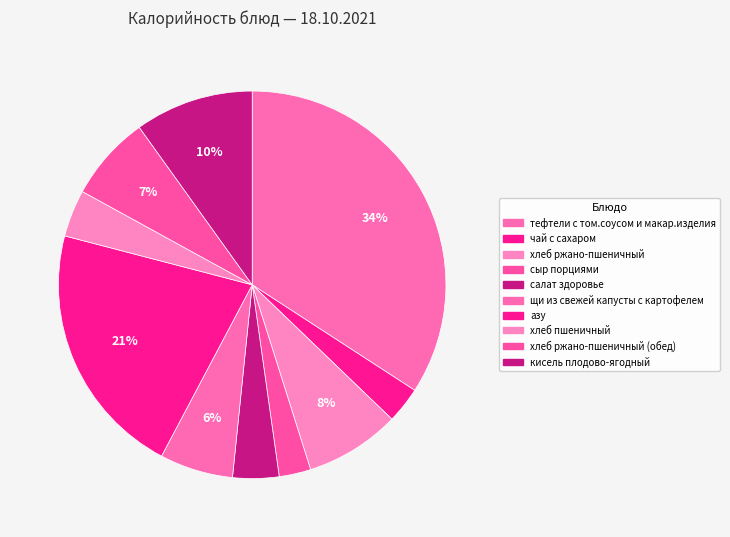

Is there a majority slice in this chart?

No